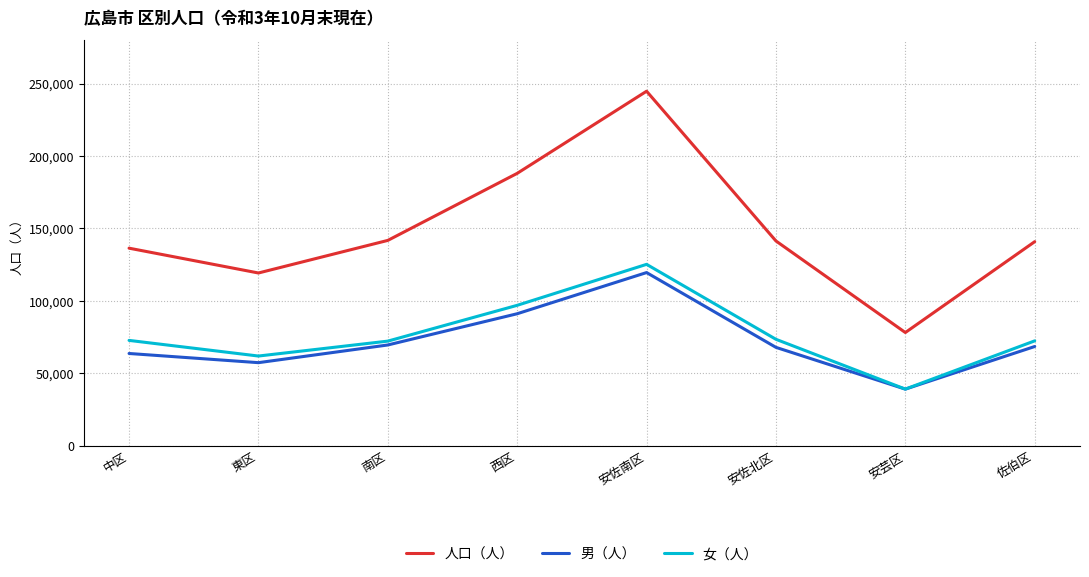

At how many categories does at least one series exceed 193212?

1